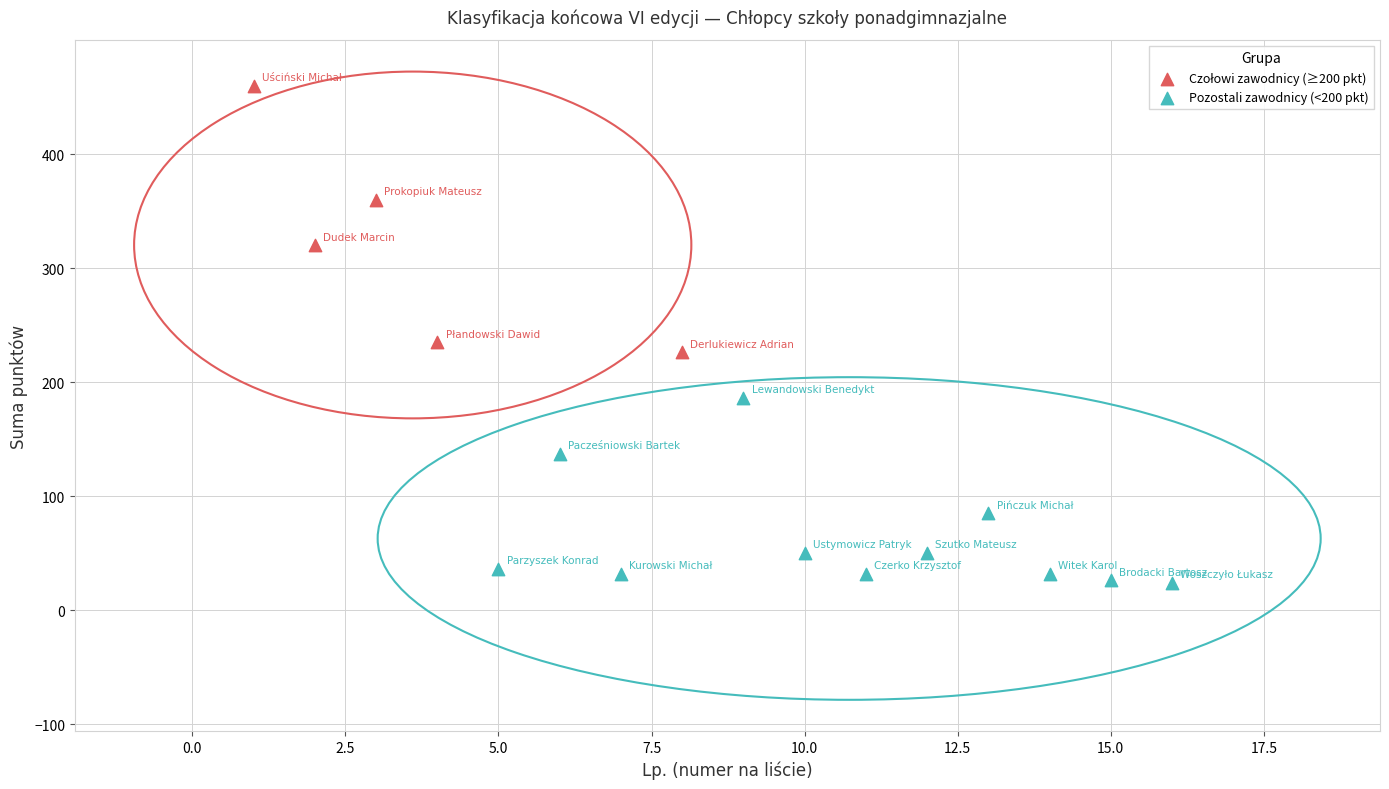

Which series reaches the minimum Y coordinate?

Pozostali zawodnicy (<200 pkt)